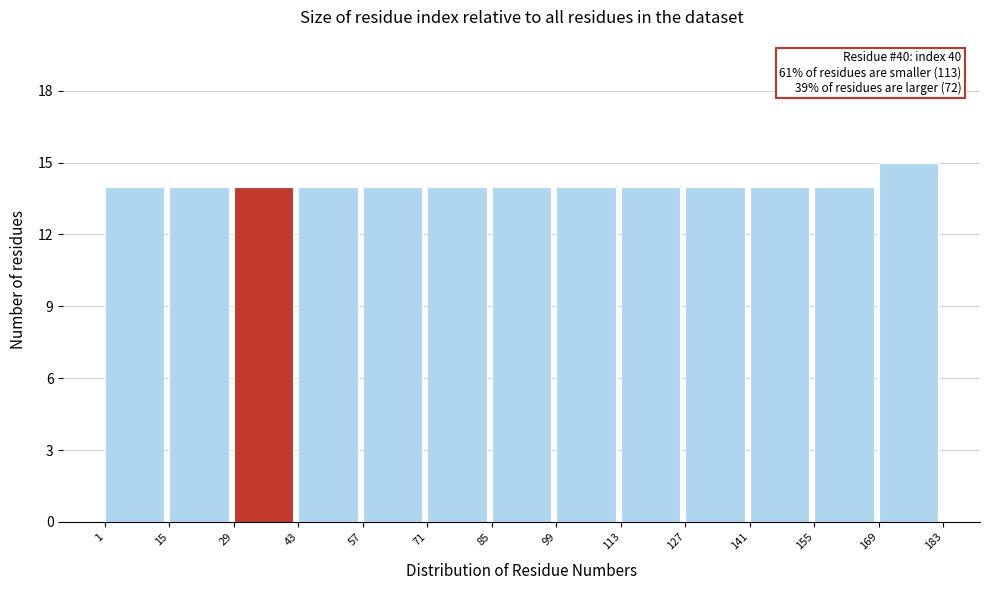

Over which range of the x-axis is the bar tallest?

169 to 183